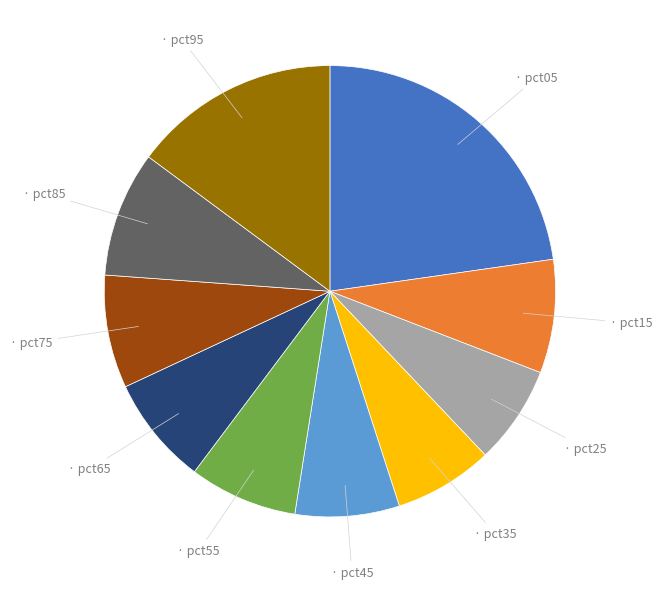

Does any single category account for the majority?

No